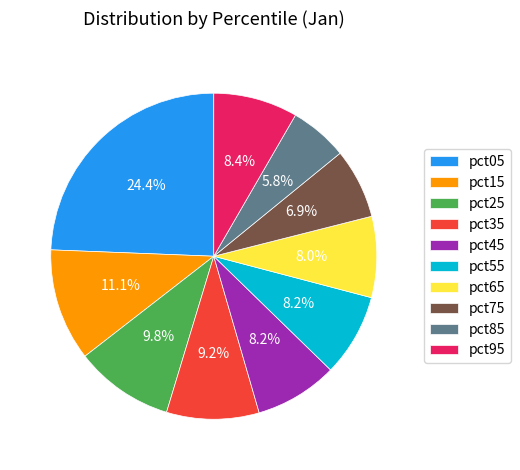

What is the largest slice in the pie chart?

pct05